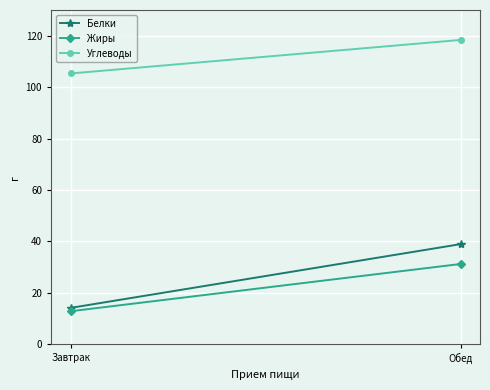

Reading left to right, list all the values displayed in this chart.

Белки: Завтрак=14.1	Обед=38.9
Жиры: Завтрак=12.8	Обед=31.2
Углеводы: Завтрак=105.3	Обед=118.3